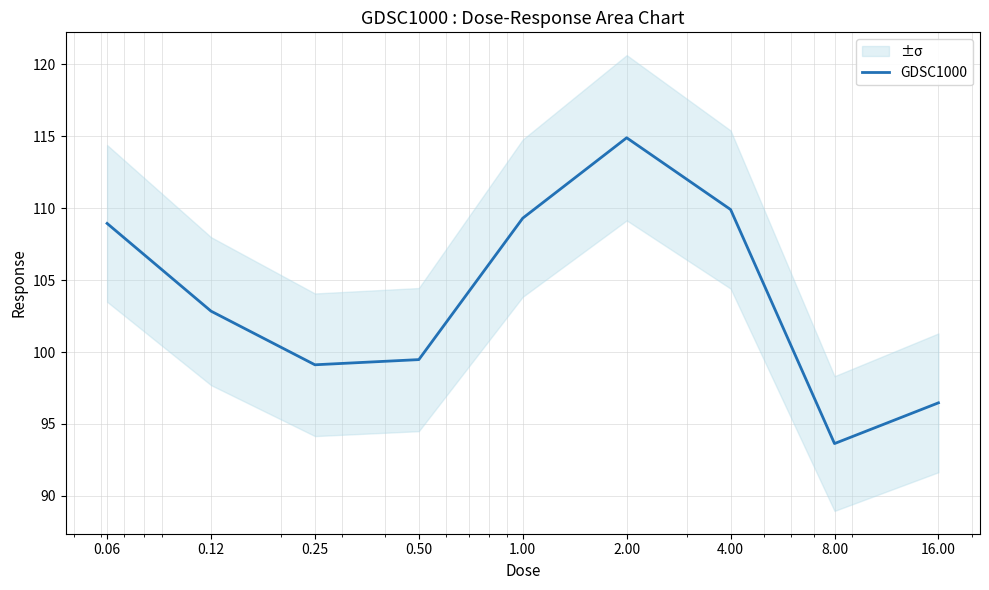

What is the change in value from 1.00 to 4.00?

+0.6